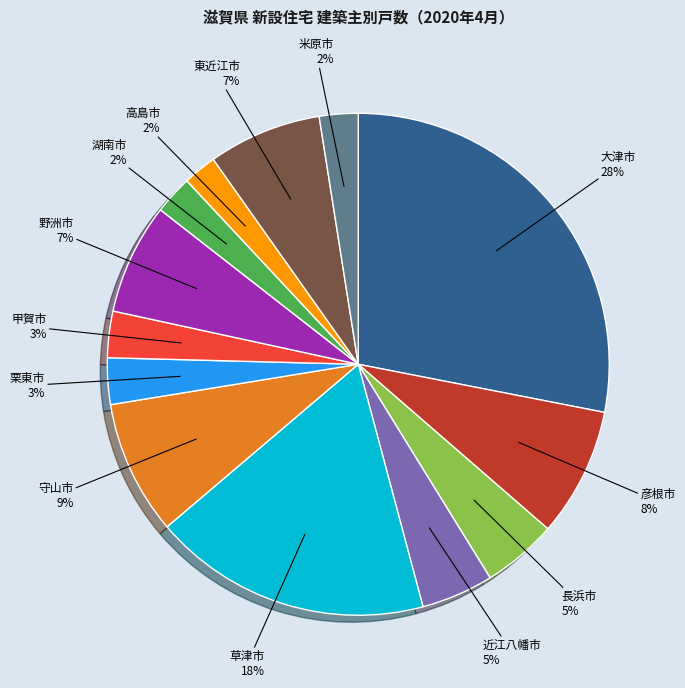

To the nearest percent, what is the combined percentage of 大津市 and 守山市?

37%